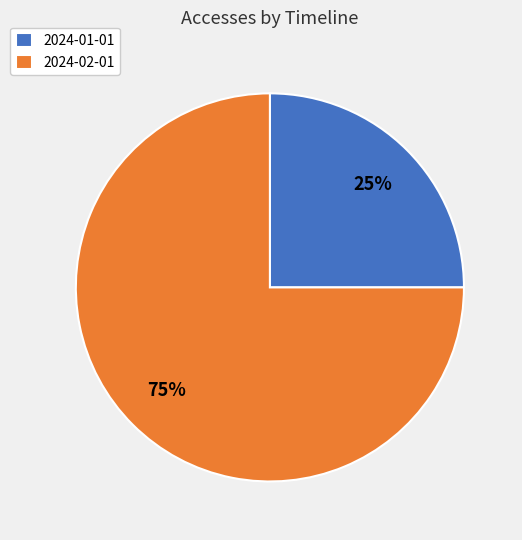

Rank the categories by value from highest to lowest.

2024-02-01, 2024-01-01